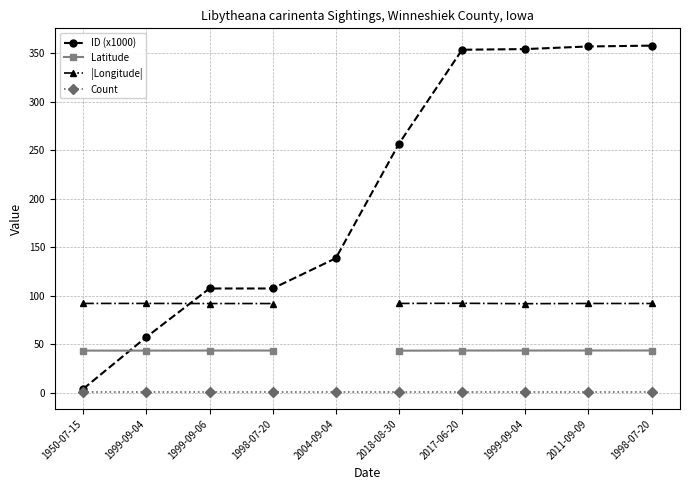

At which category is the sum across all series the highest?

1998-07-20